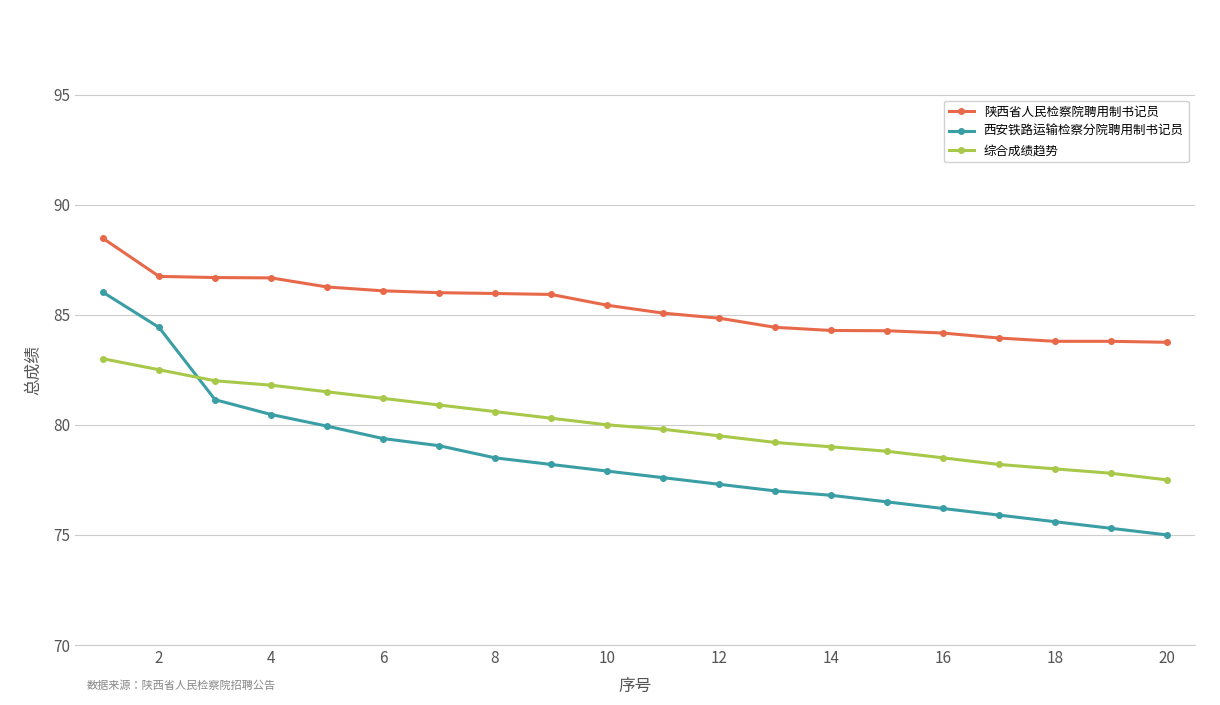

What is the value of the 陕西省人民检察院聘用制书记员 point at the 5th from the left?

86.3